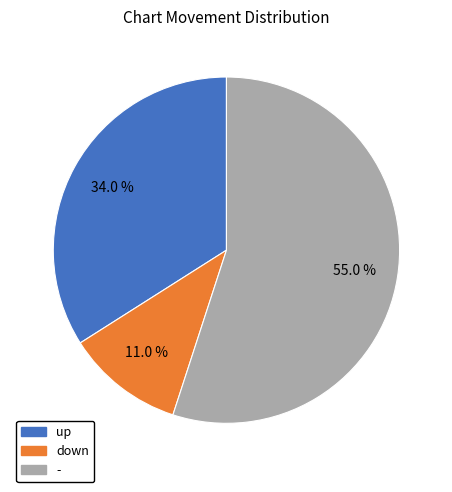

Rank the categories by value from lowest to highest.

down, up, -